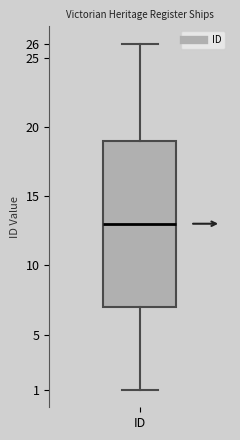

Transcribe this box plot: give where the median line is, the range the box spans, and where the two whiskers end, as read against the y-axis. The values are not printed on the chart, so give them approximately, as read against the axis.

median 13, box 7 to 19, whiskers 1 to 26